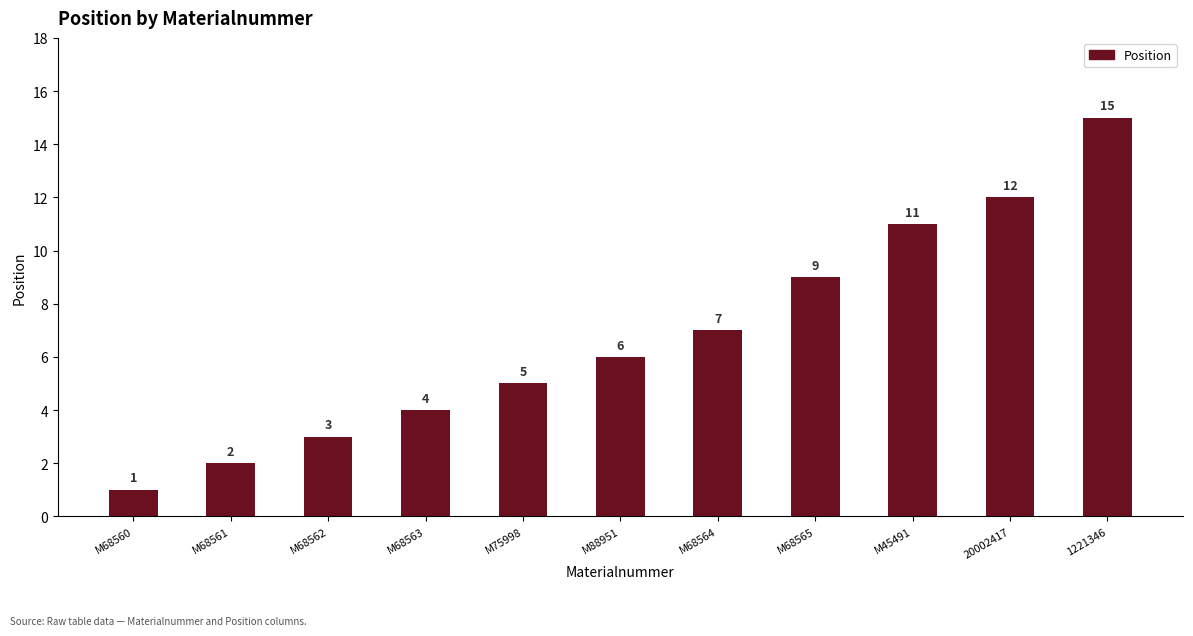

What is the change in value from M68560 to M68562?

+2